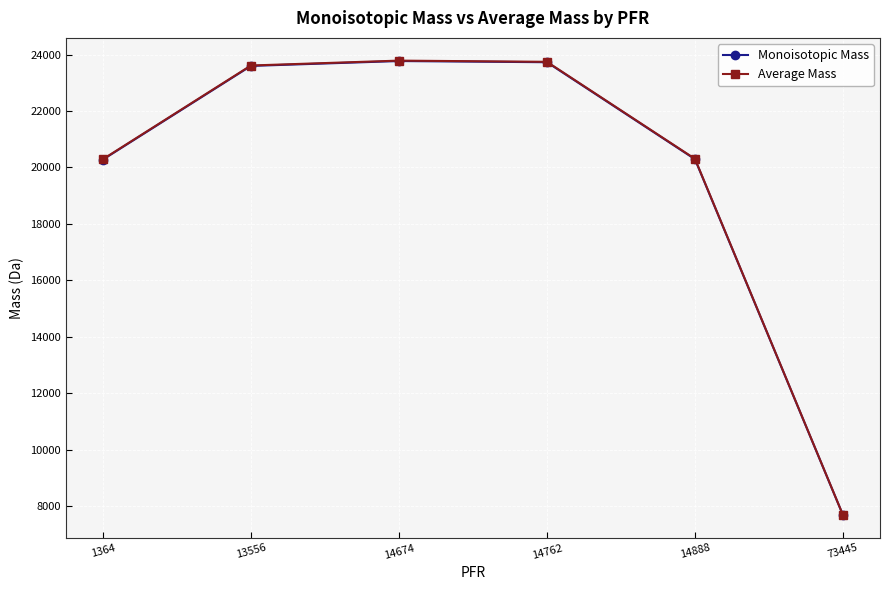

Which series has the widest spread of values?

Average Mass